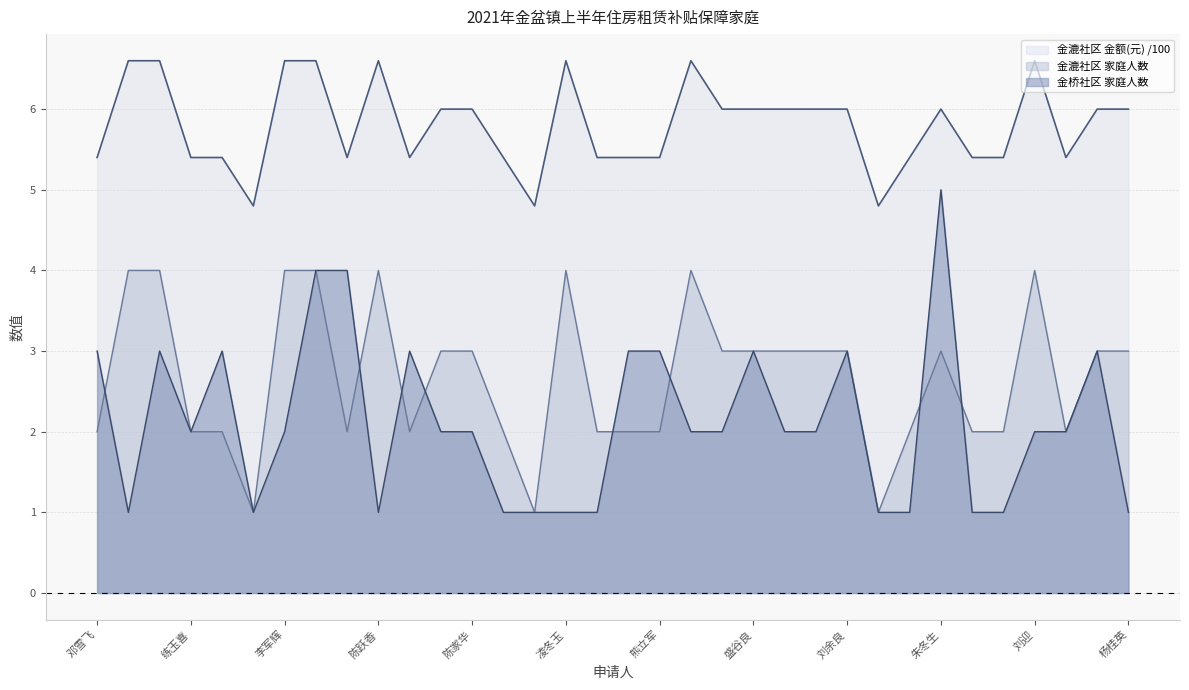

What is the total value across all series at 谭建华?

11.4